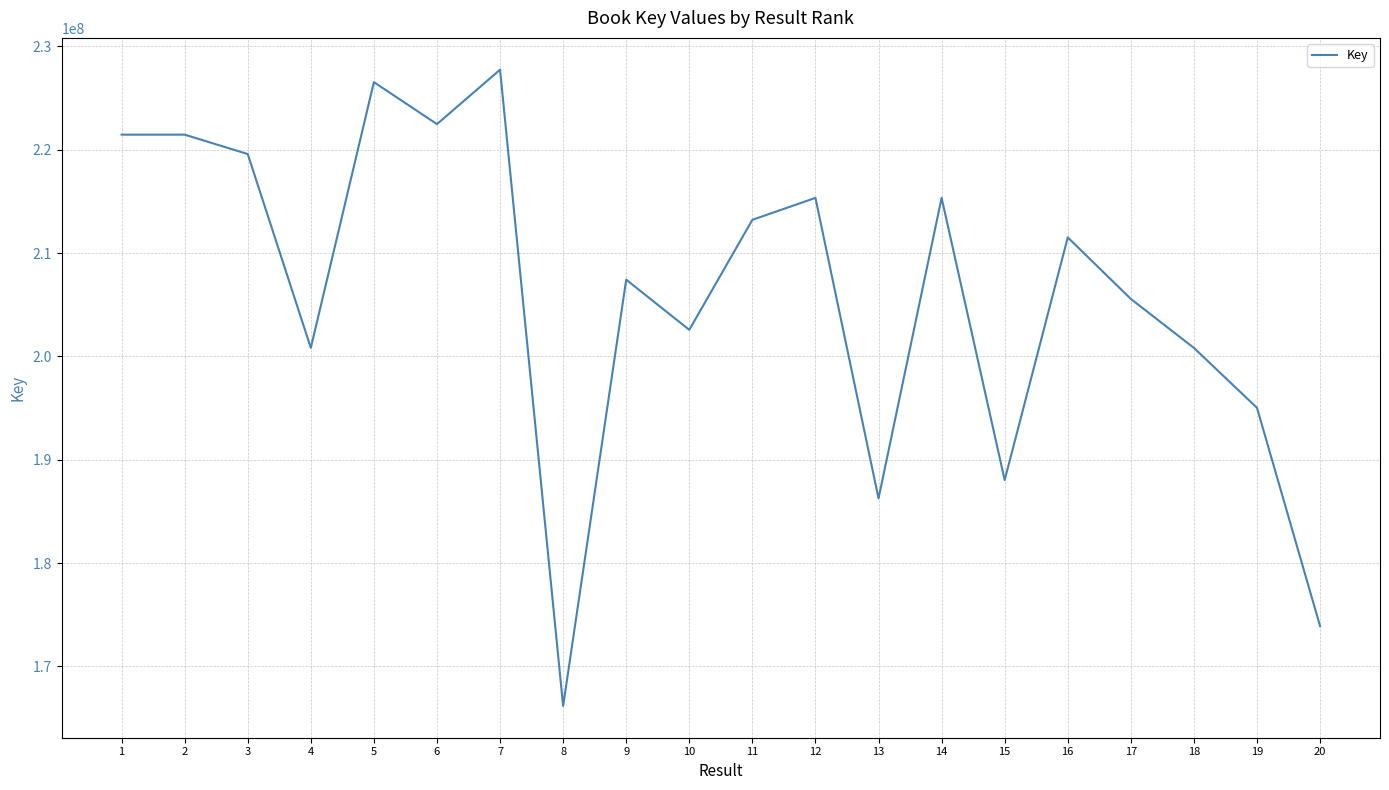

What is the difference between the maximum and minimum values?

61547367